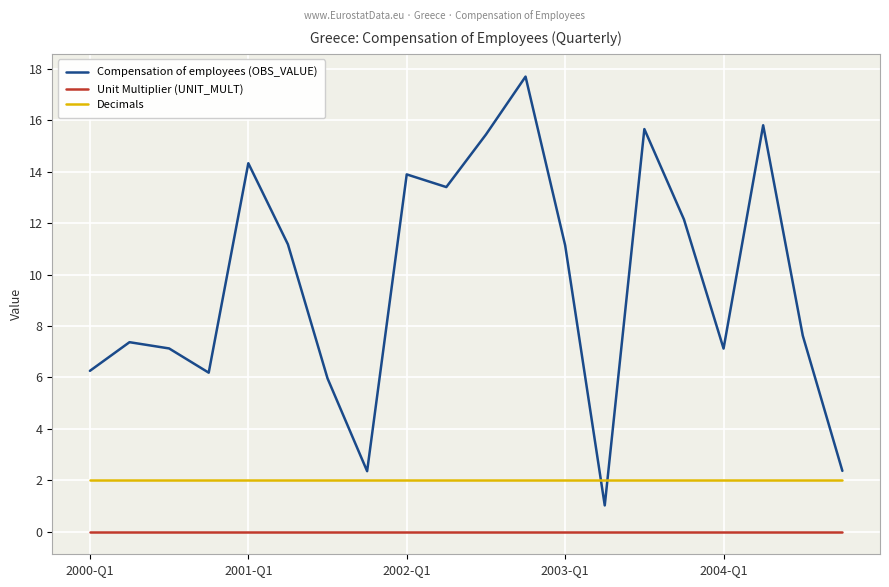

Which series has the widest spread of values?

Compensation of employees (OBS_VALUE)